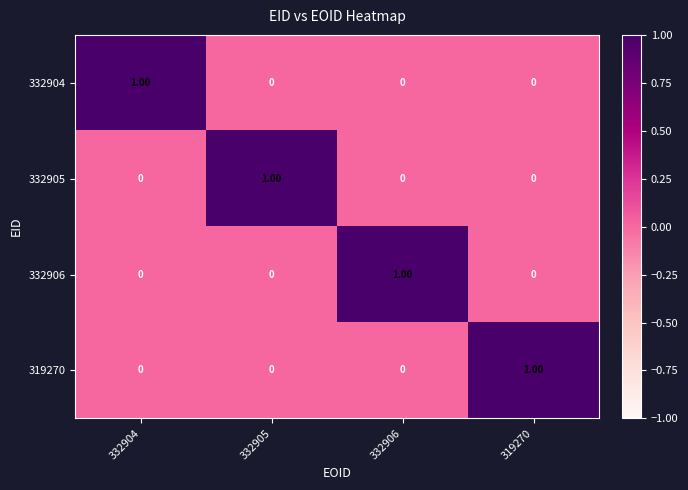

At how many categories does at least one series exceed 0?

4